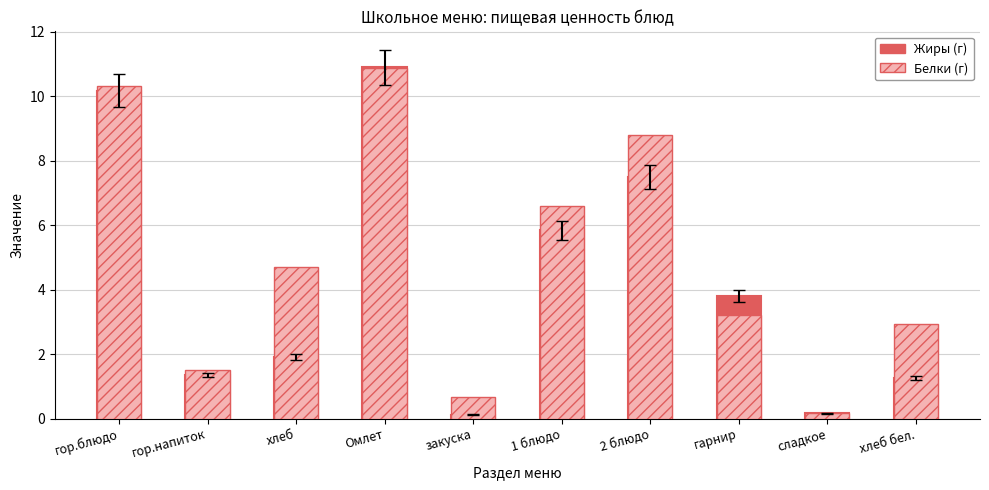

At which category is the sum across all series the highest?

Омлет